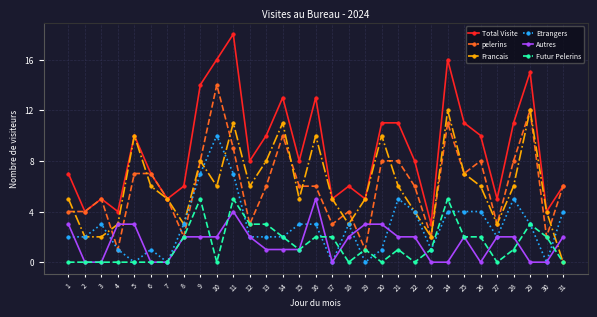

At 24, list the series in order from largest to smallest.

Total Visite, Francais, pelerins, Futur Pelerins, Etrangers, Autres